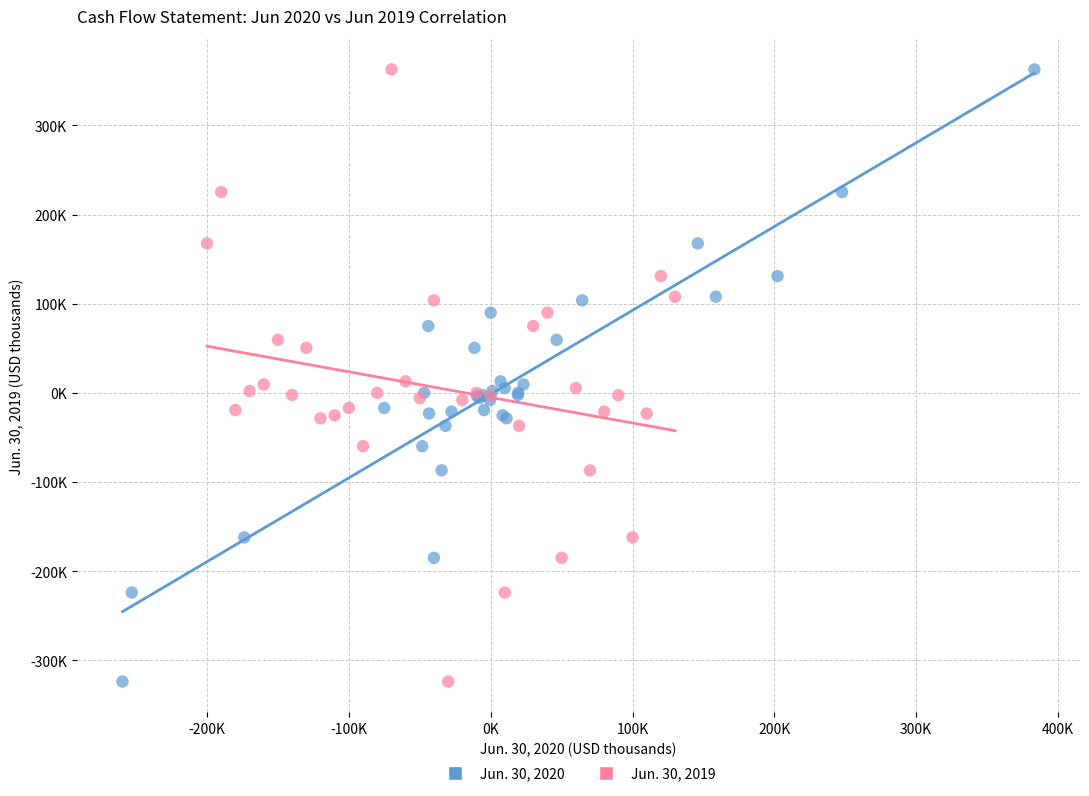

What are all the series names shown in the legend?

Jun. 30, 2020, Jun. 30, 2019